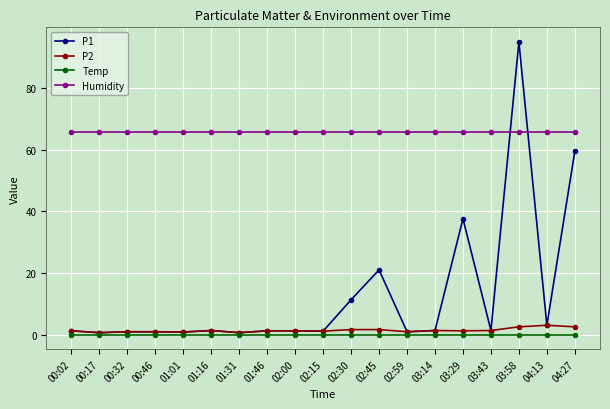

Which category has the highest value across all series?

03:58